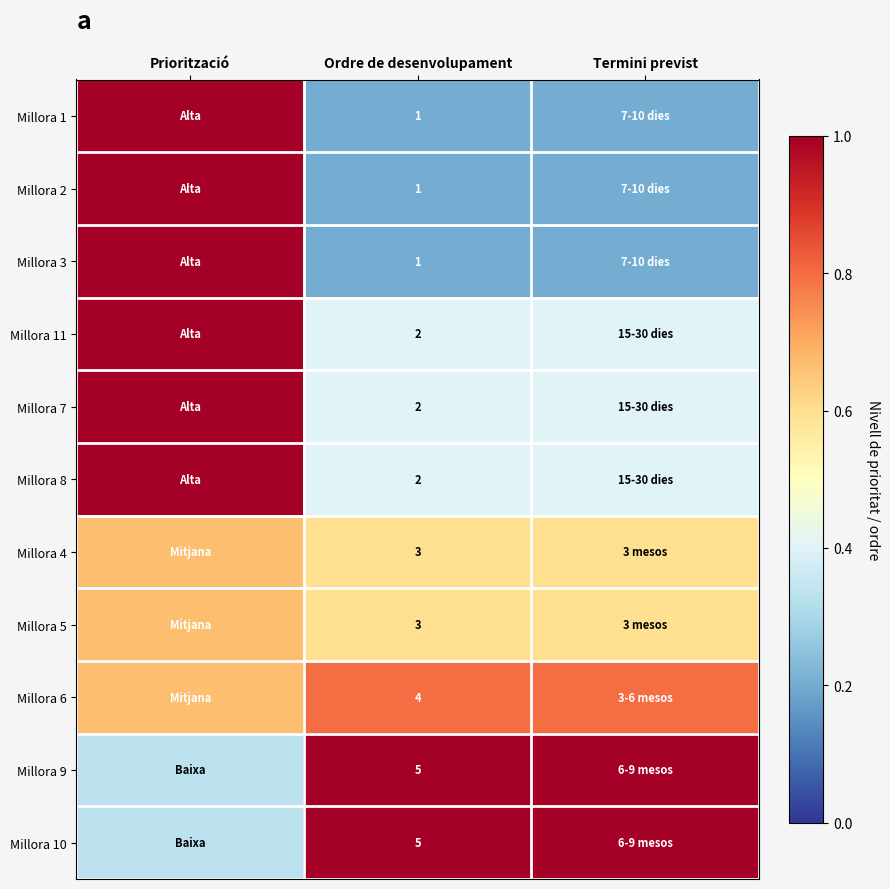

How many distinct data groups are displayed?

11